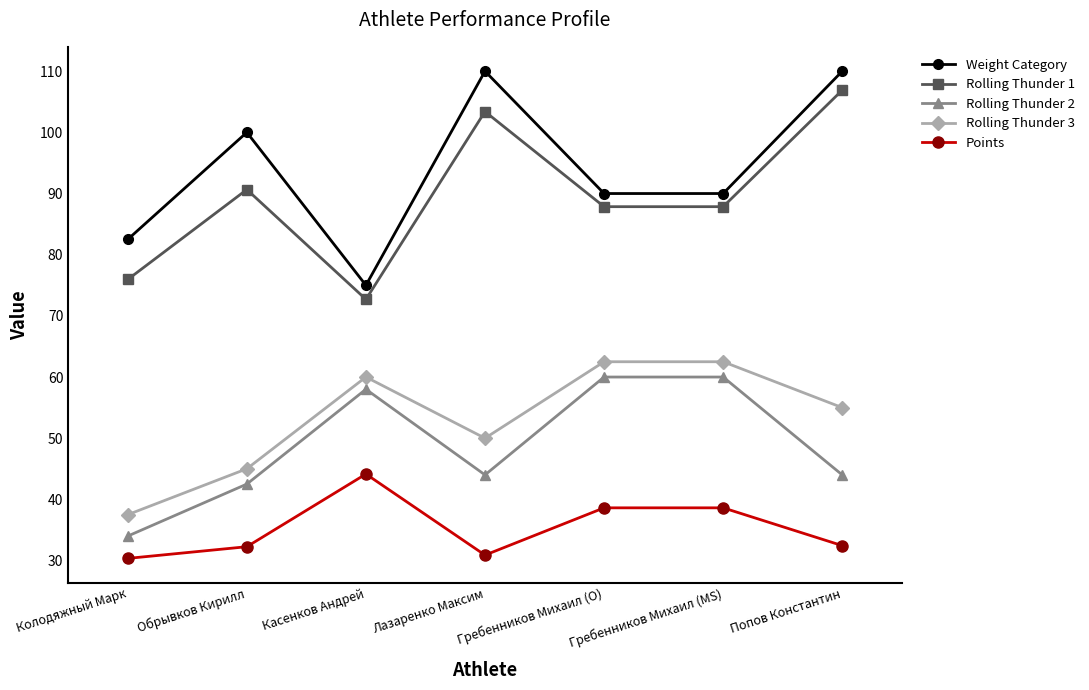

What is the total value across all series at Колодяжный Марк?

260.3